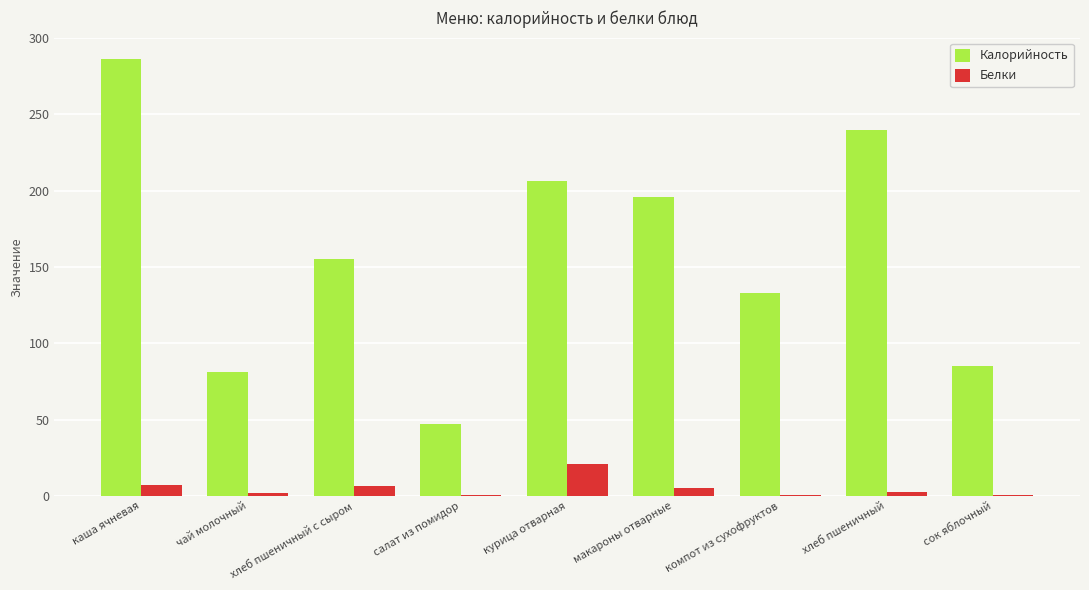

At which label does Белки first exceed 2?

каша ячневая